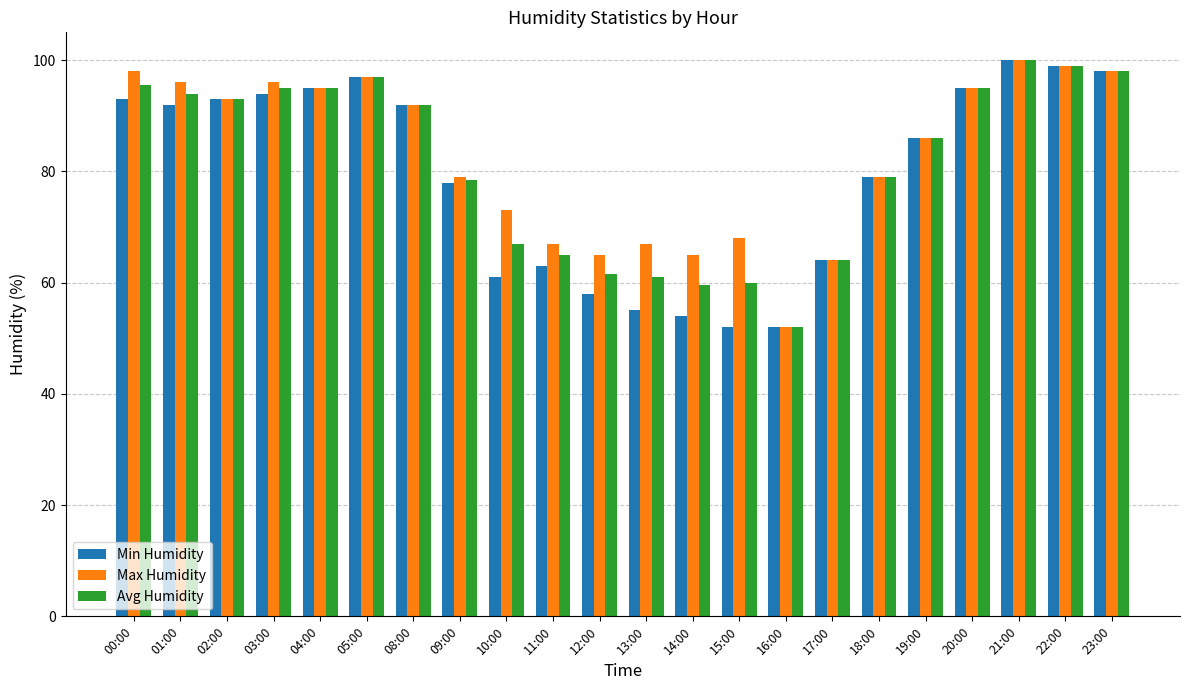

What is the highest value of the Avg Humidity series?

100.0